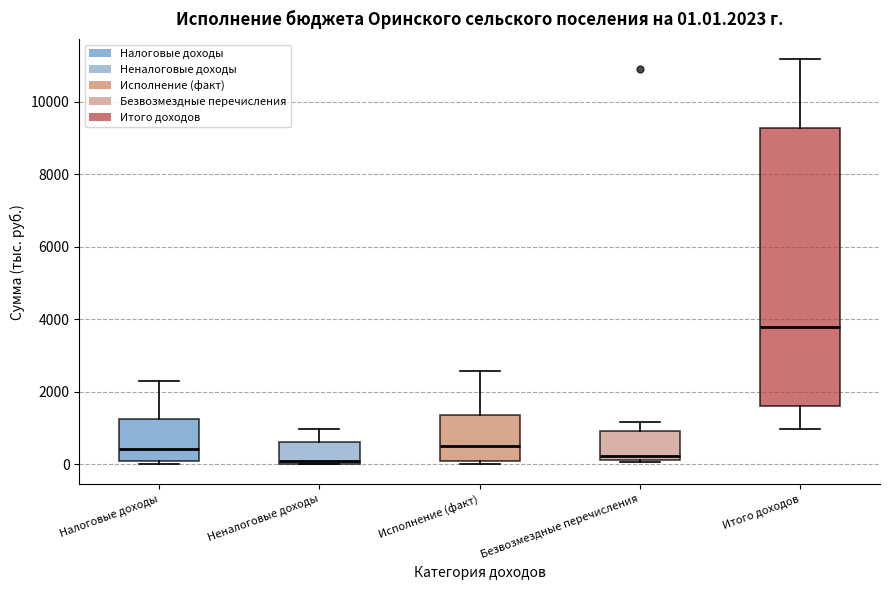

Which box's median line is the highest?

Итого доходов